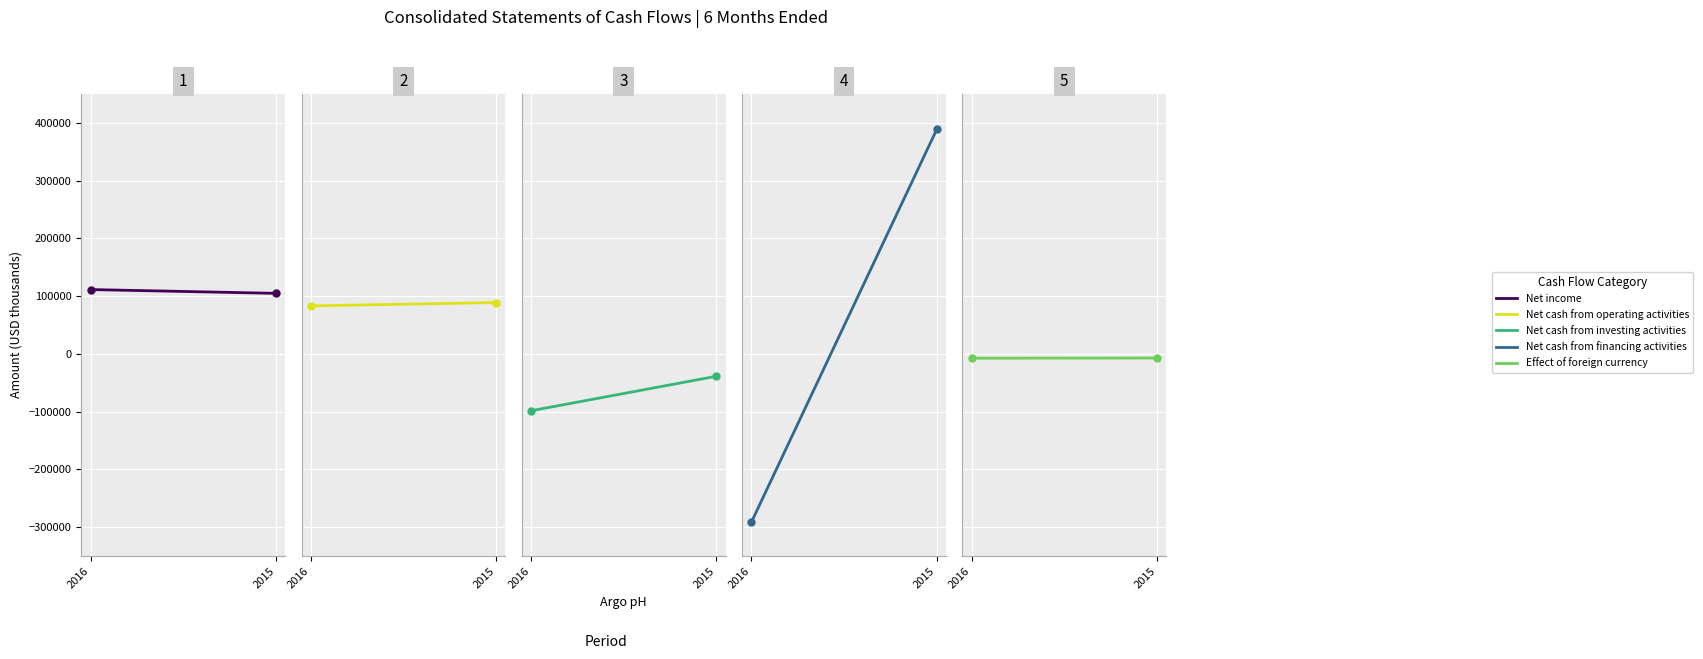

The Effect of foreign currency series shows -7163 at 2015. True or false?

True